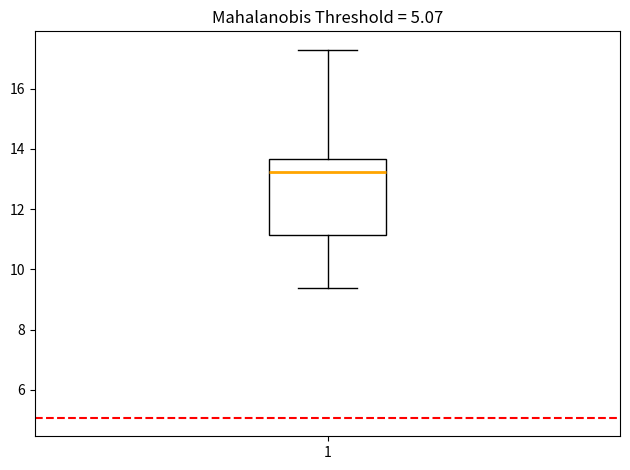

Transcribe this box plot: give where the median line is, the range the box spans, and where the two whiskers end, as read against the y-axis. The values are not printed on the chart, so give them approximately, as read against the axis.

median 13.2, box 11.2 to 13.6, whiskers 9.4 to 17.2